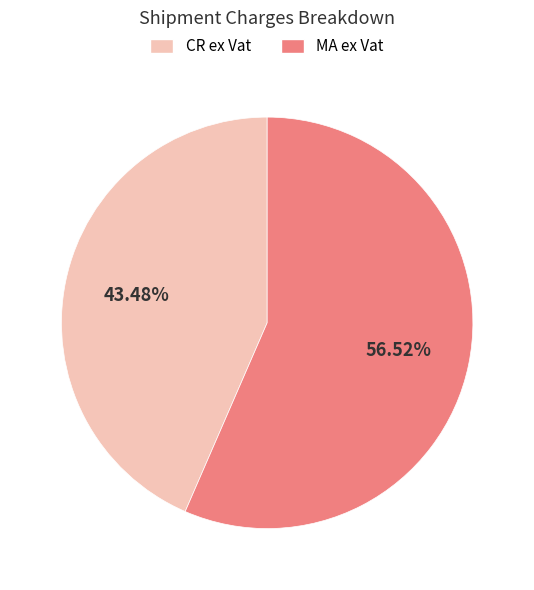

Combined, do CR ex Vat and MA ex Vat account for over 50%?

Yes